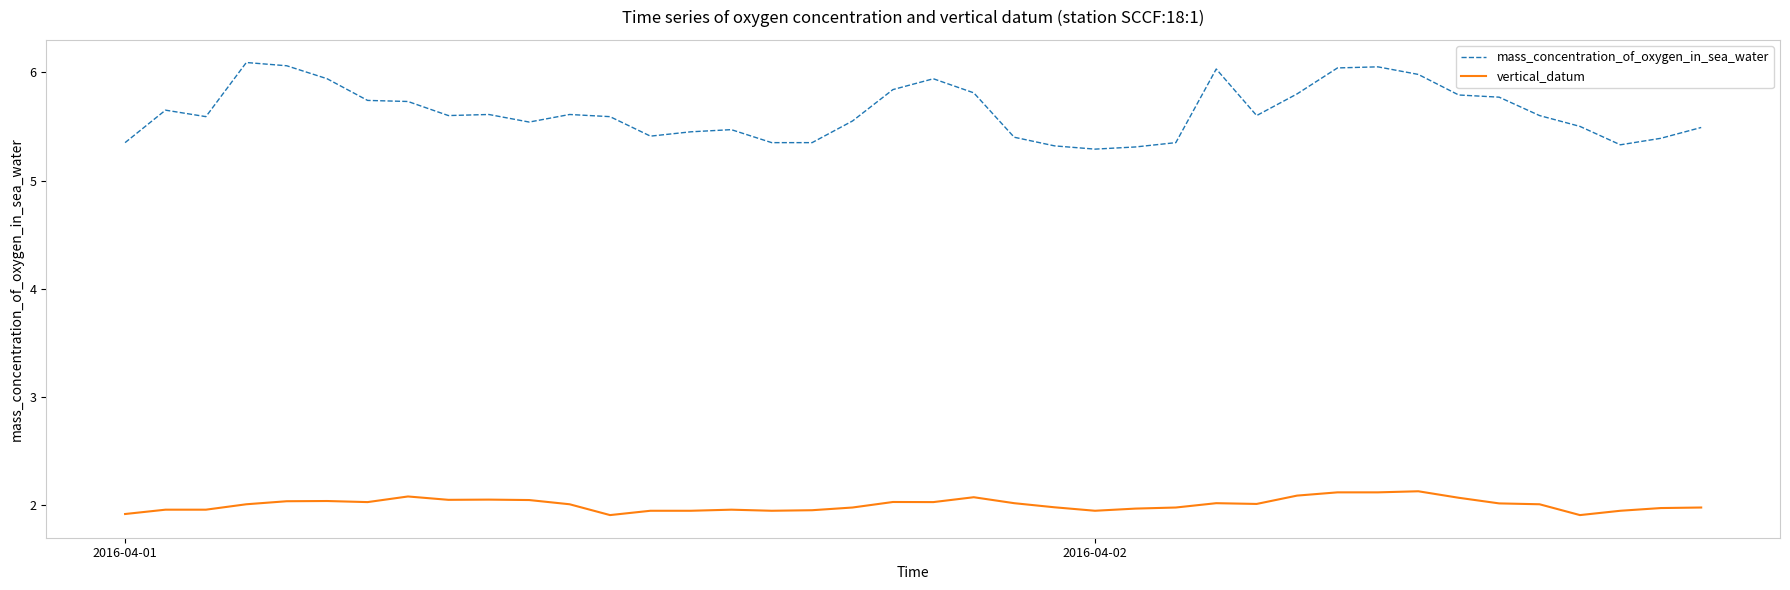

What is the greatest value displayed?

6.1